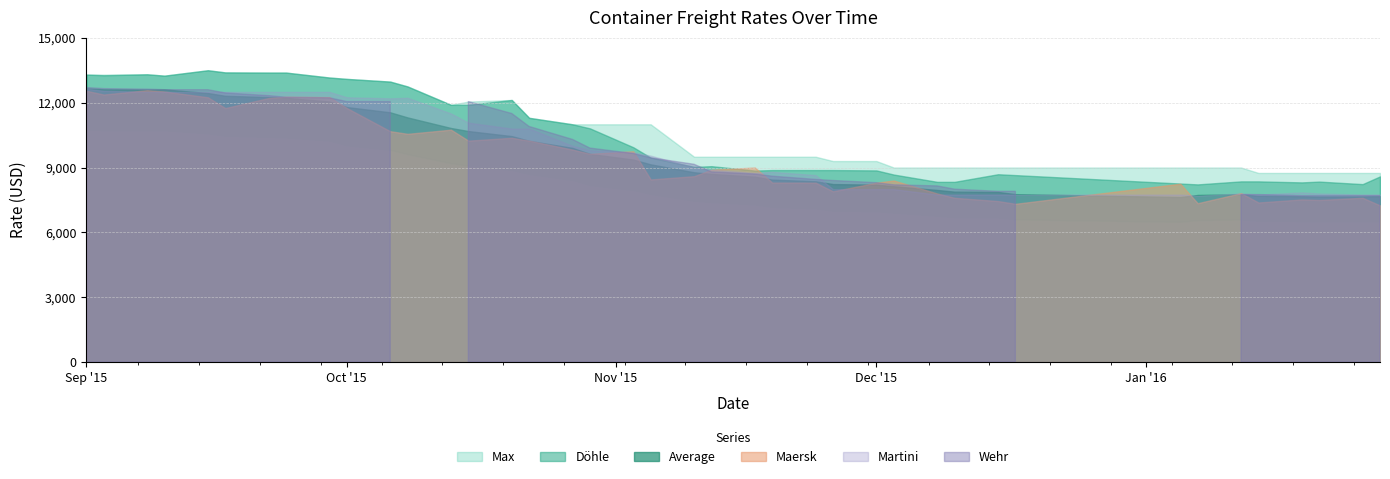

How many values in the Wehr series exceed 8800?

19